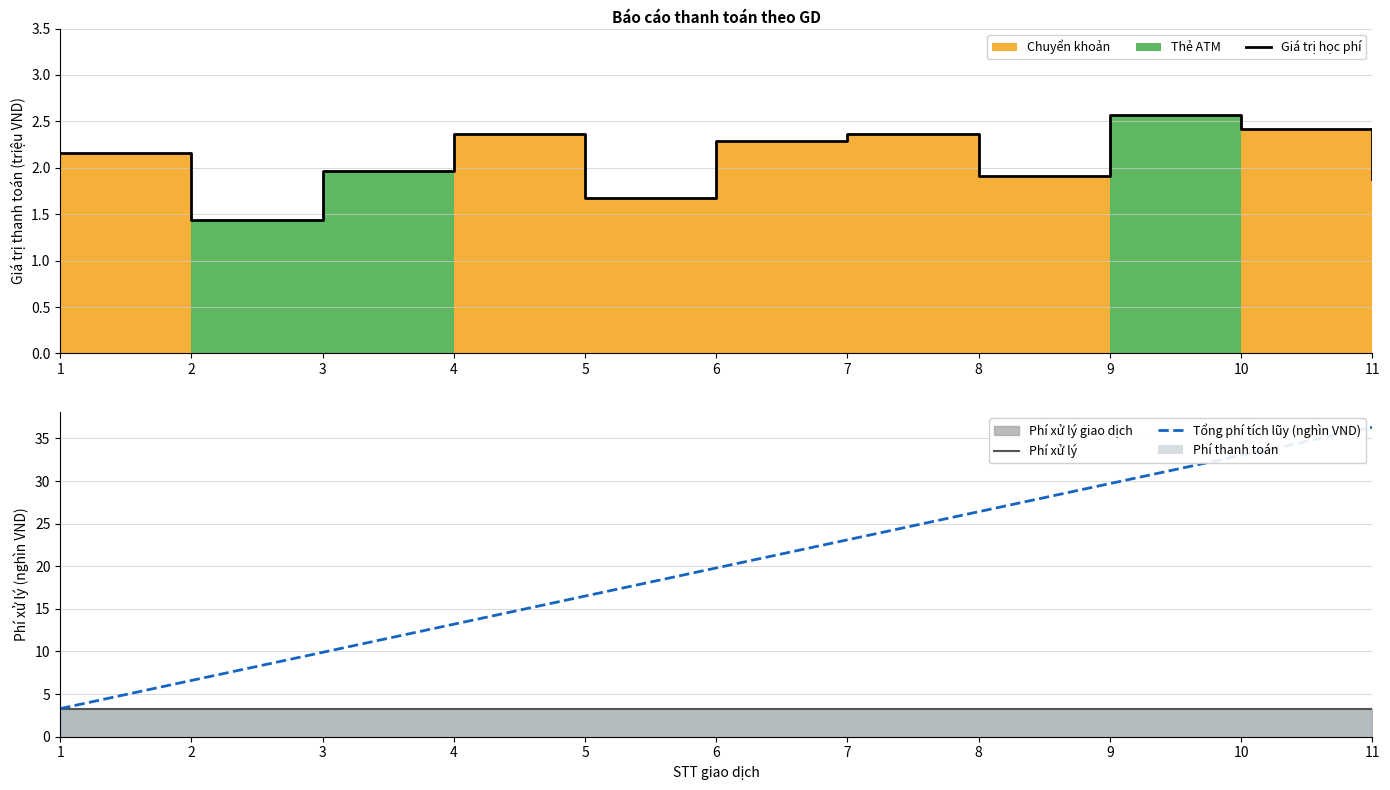

Reading left to right, what are all the values shown in this chart?

Giá trị học phí: 2.2	1.4	2.0	2.4	1.7	2.3	2.4	1.9	2.6	2.4	1.9
Phí xử lý: 3.3	3.3	3.3	3.3	3.3	3.3	3.3	3.3	3.3	3.3	3.3
Tổng phí tích lũy (nghìn VND): 3.3	6.6	9.9	13.2	16.5	19.8	23.1	26.4	29.7	33.0	36.3